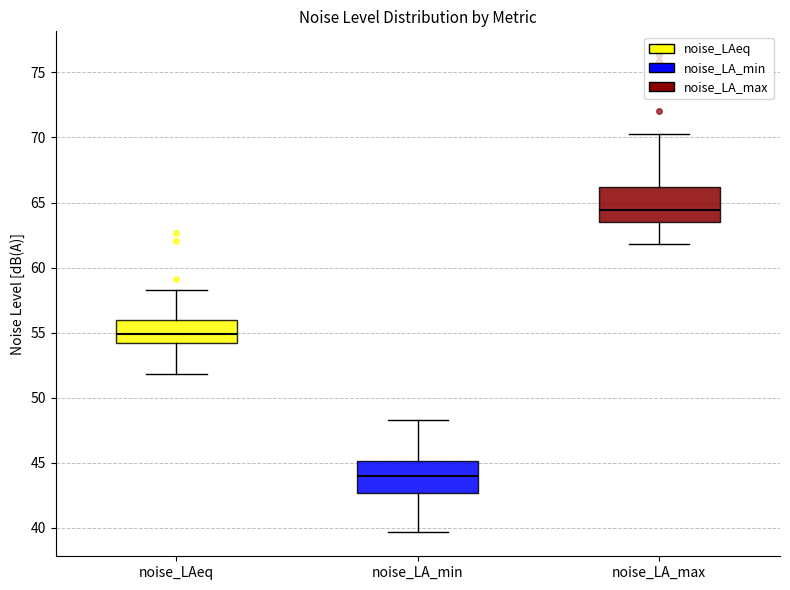

Reading left to right, transcribe this box plot: for each box, give where its median line is, the range the box spans, and where its two whiskers end, as read against the y-axis. The values are not printed on the chart, so give them approximately, as read against the axis.

noise_LAeq: median 55.0, box 54.0 to 56.0, whiskers 52.0 to 58.5
noise_LA_min: median 44.0, box 42.5 to 45.0, whiskers 39.5 to 48.5
noise_LA_max: median 64.5, box 63.5 to 66.0, whiskers 62.0 to 70.5